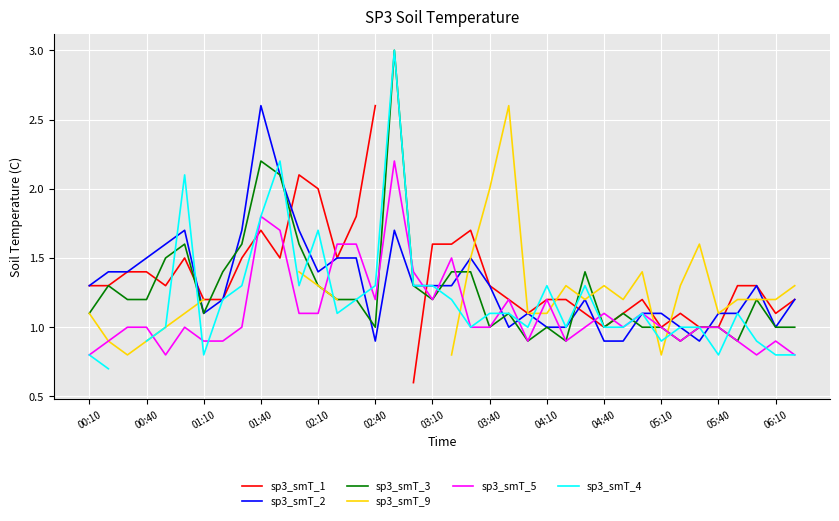

The value of sp3_smT_3 at 04:40 is 1.0. True or false?

True